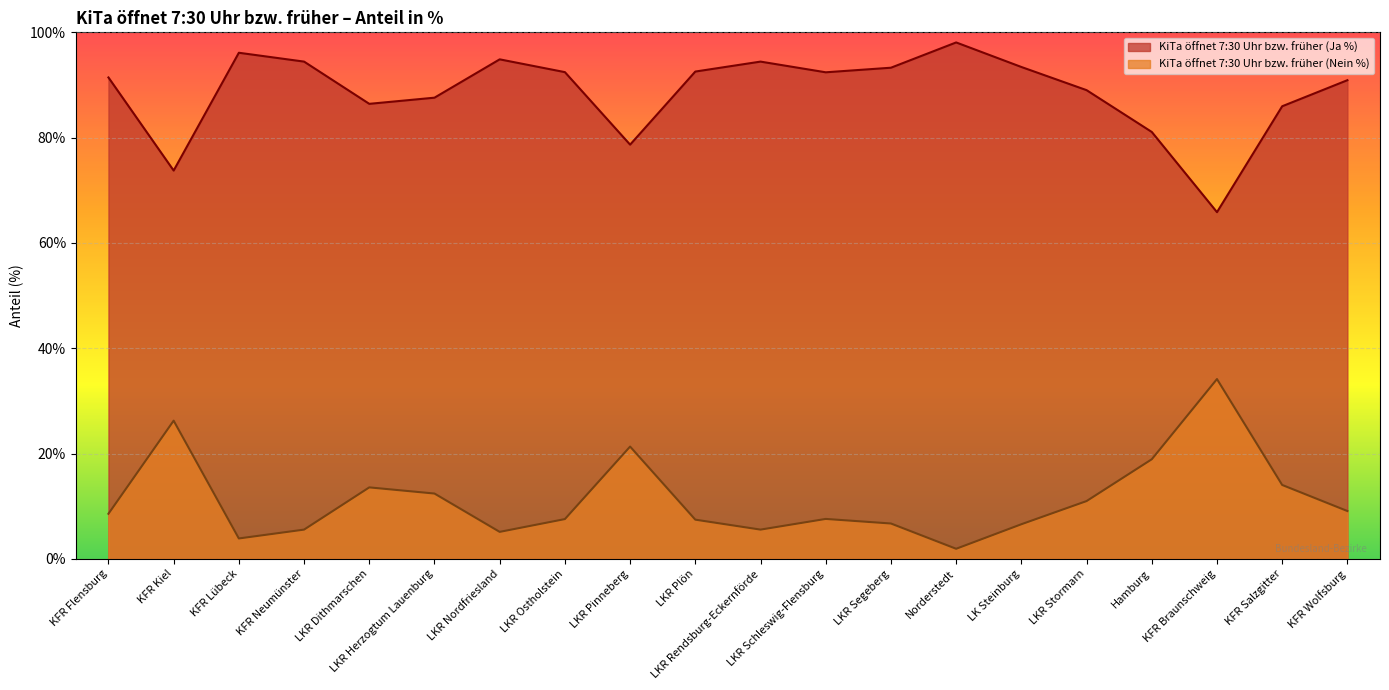

How many values in the KiTa öffnet 7:30 Uhr bzw. früher (Ja %) series are below 92?

10